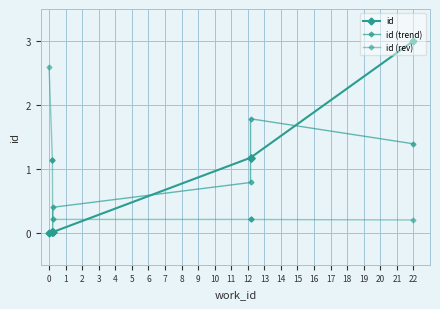

List the series in order of their overall mean, highest first.

id (rev), id, id (trend)